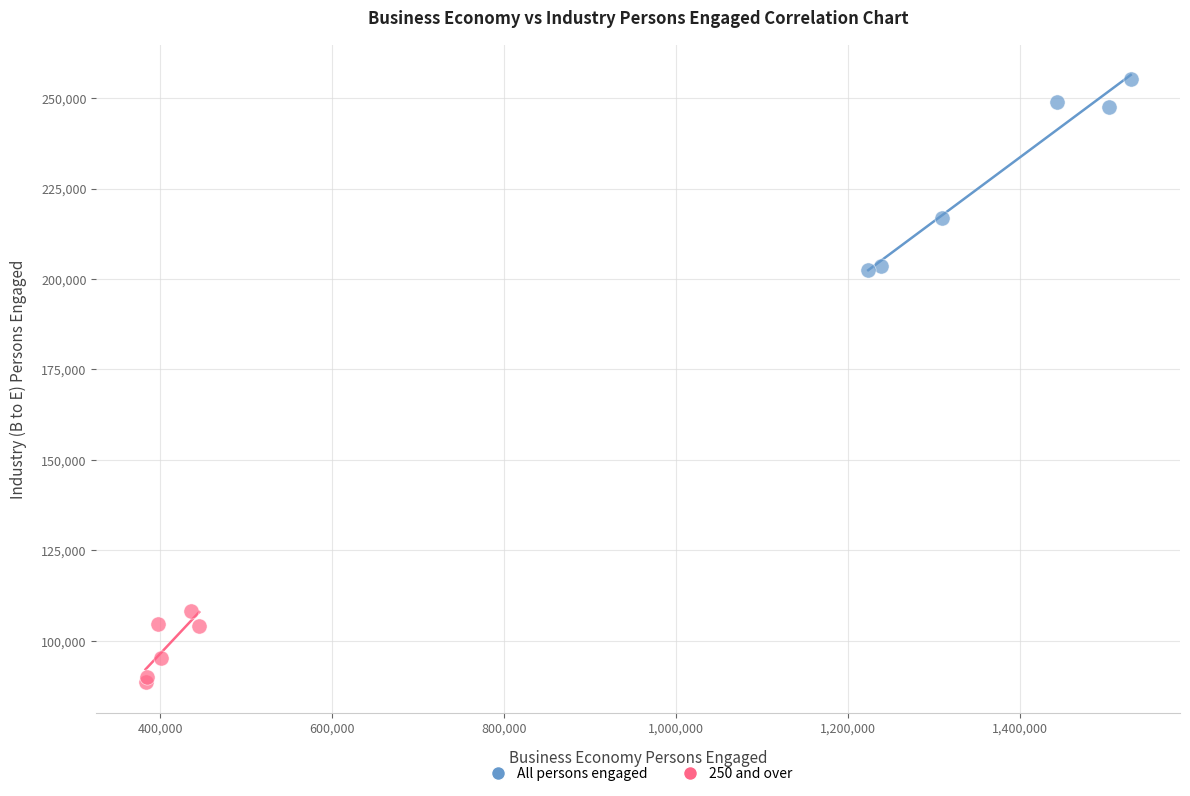

Which series contains the highest Y value?

All persons engaged